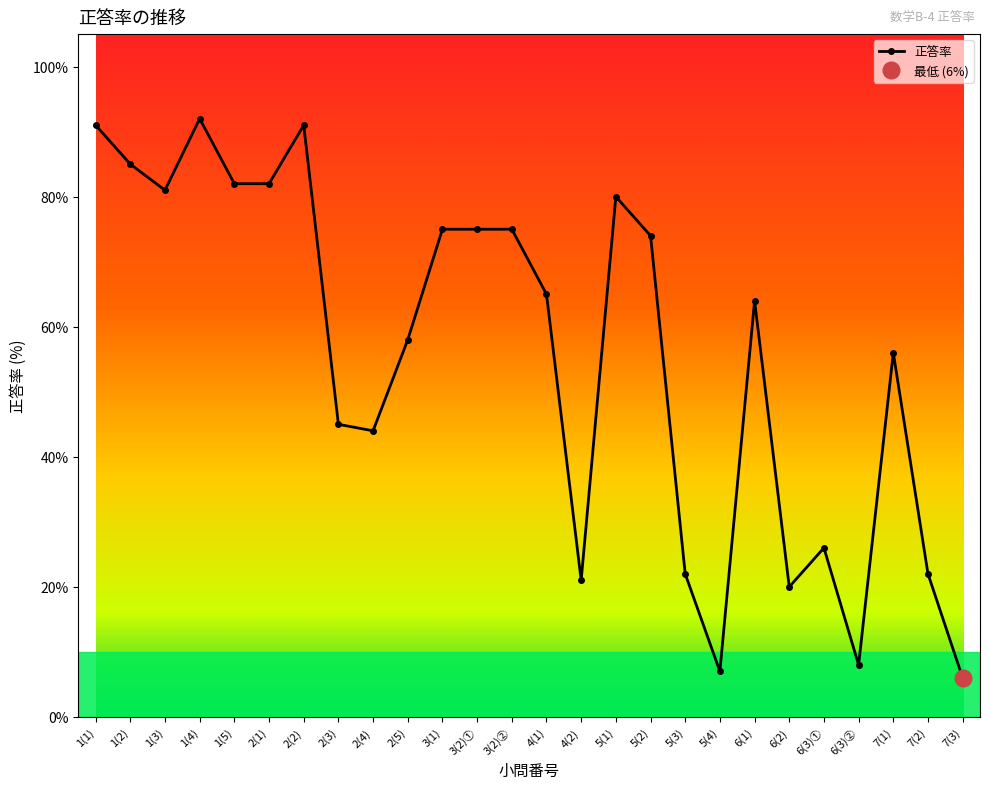

List the labels in order of value, smallest first.

7(3), 5(4), 6(3)②, 6(2), 4(2), 5(3), 7(2), 6(3)①, 2(4), 2(3), 7(1), 2(5), 6(1), 4(1), 5(2), 3(1), 3(2)①, 3(2)②, 5(1), 1(3), 1(5), 2(1), 1(2), 1(1), 2(2), 1(4)